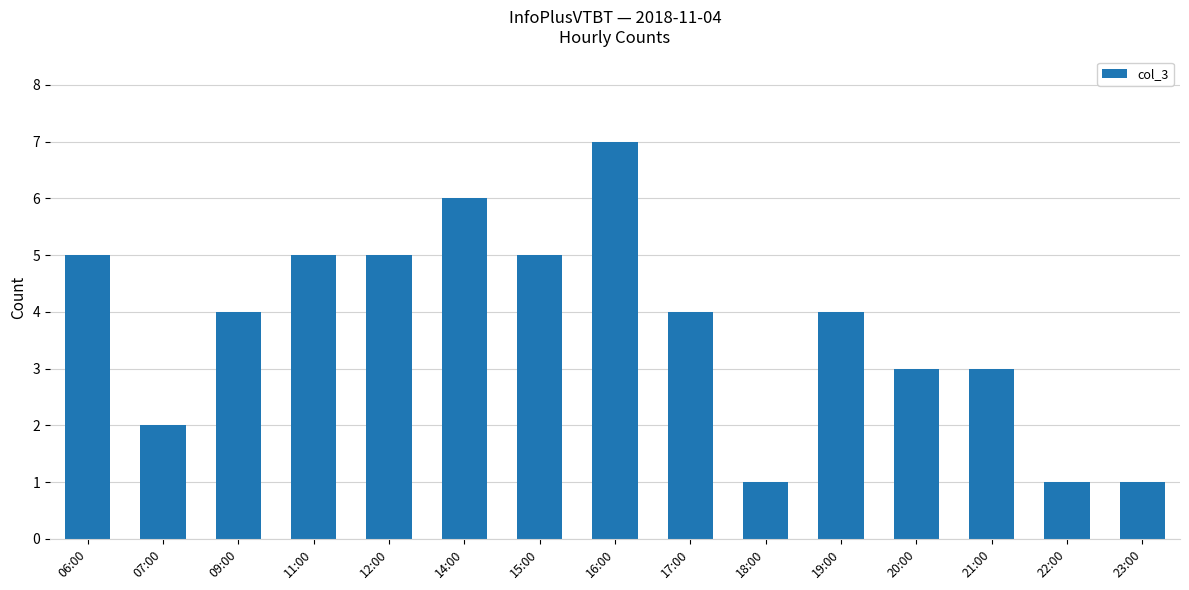

The value at 15:00 is 5. True or false?

True